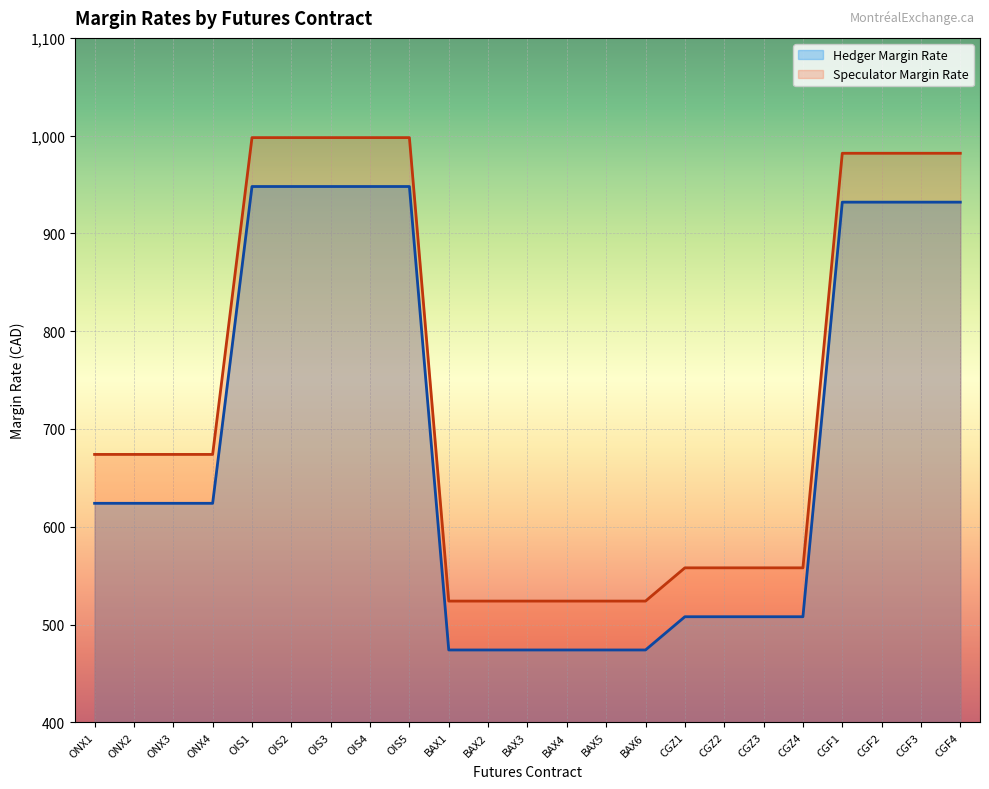

What is the value of the Hedger Margin Rate point at the 13th from the left?

474